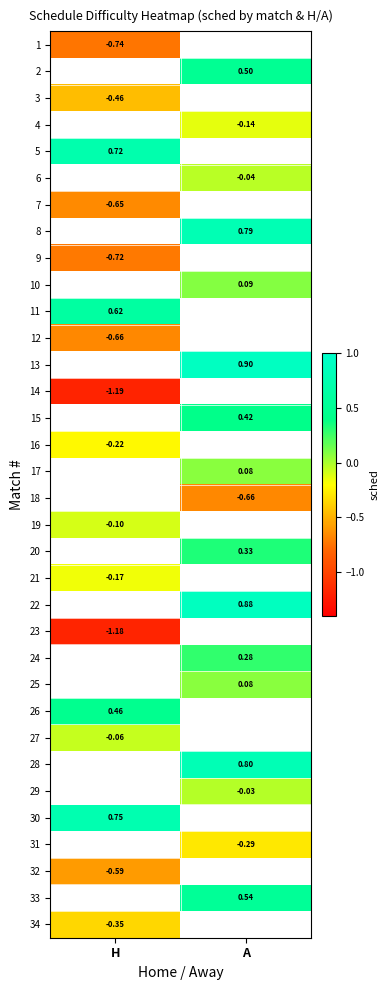

What is the spread (max minus min) of values at H?

1.9